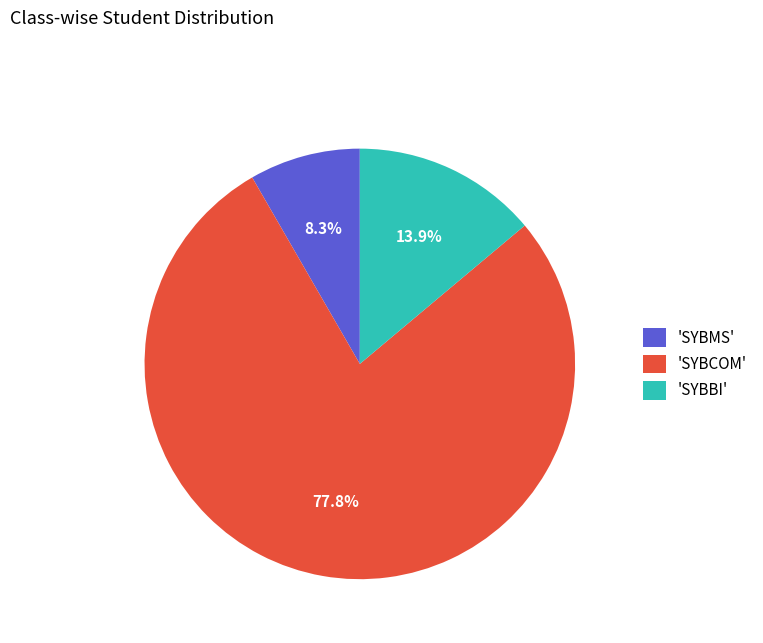

Which slice represents more than half of the pie?

'SYBCOM'